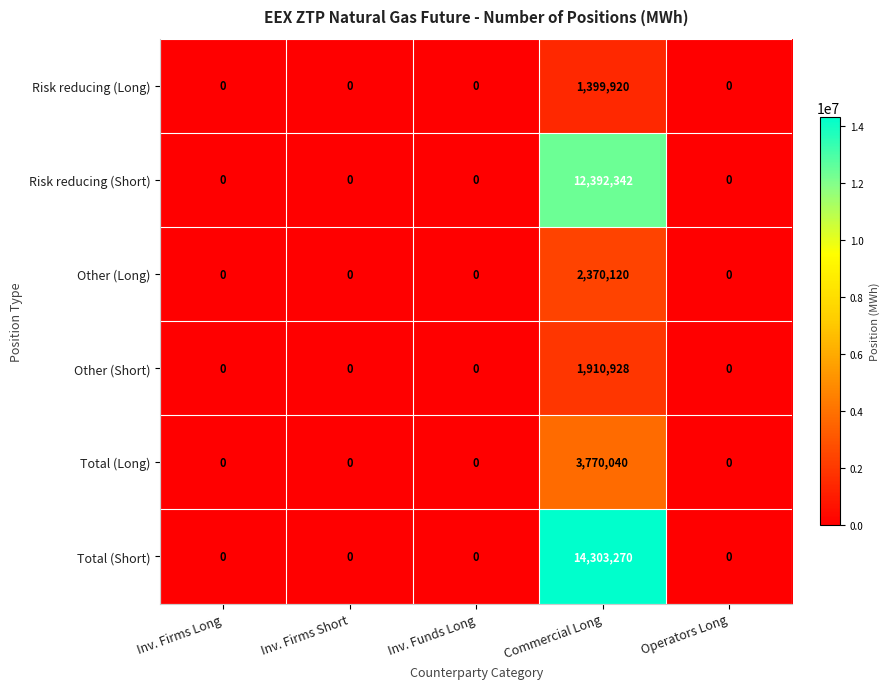

What is the greatest value displayed?

14303270